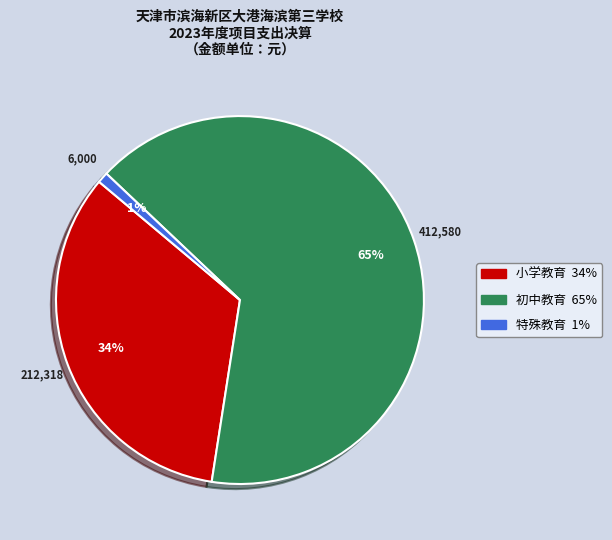

Does any single category account for the majority?

Yes